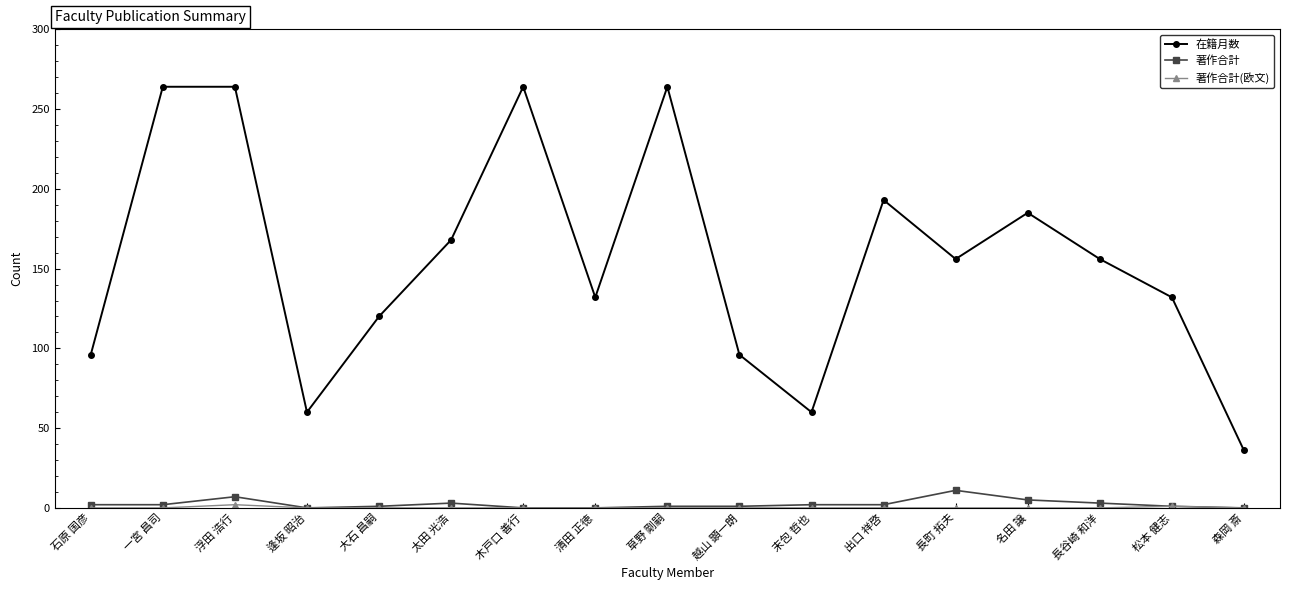

What is the lowest value of the 在籍月数 series?

36